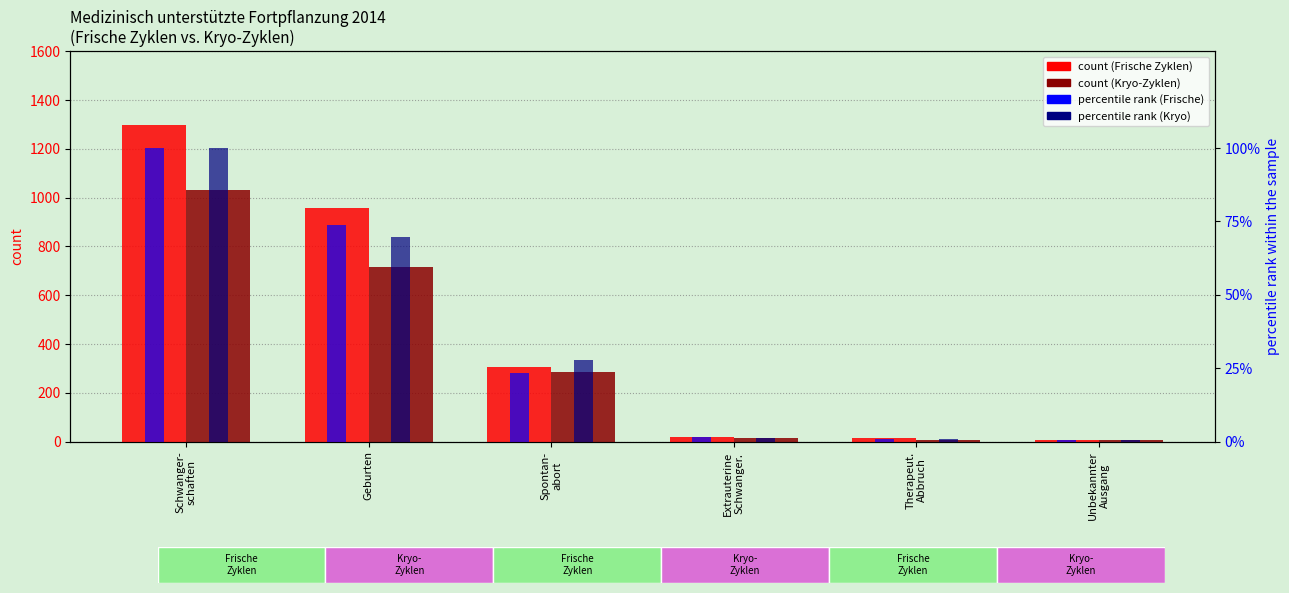

What is the difference between the second highest and second lowest values in the percentile rank (Kryo) series?

68.8